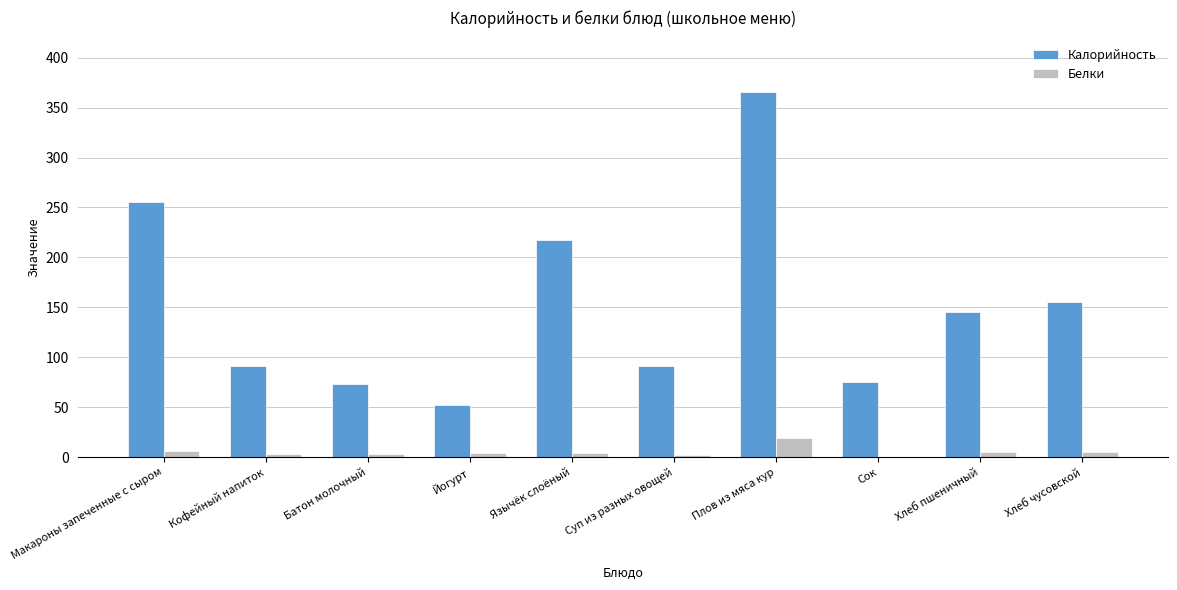

Which category has the highest value across all series?

Плов из мяса кур